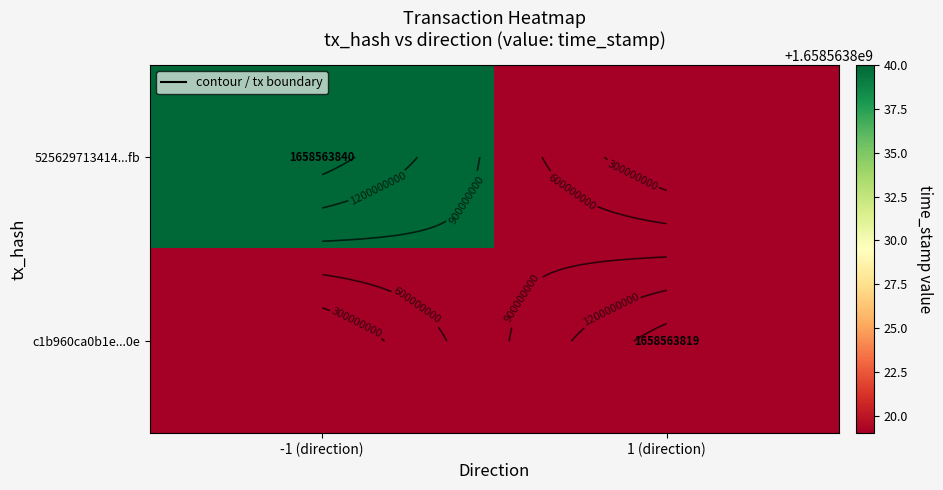

Which series has the largest total across all categories?

525629713414...fb